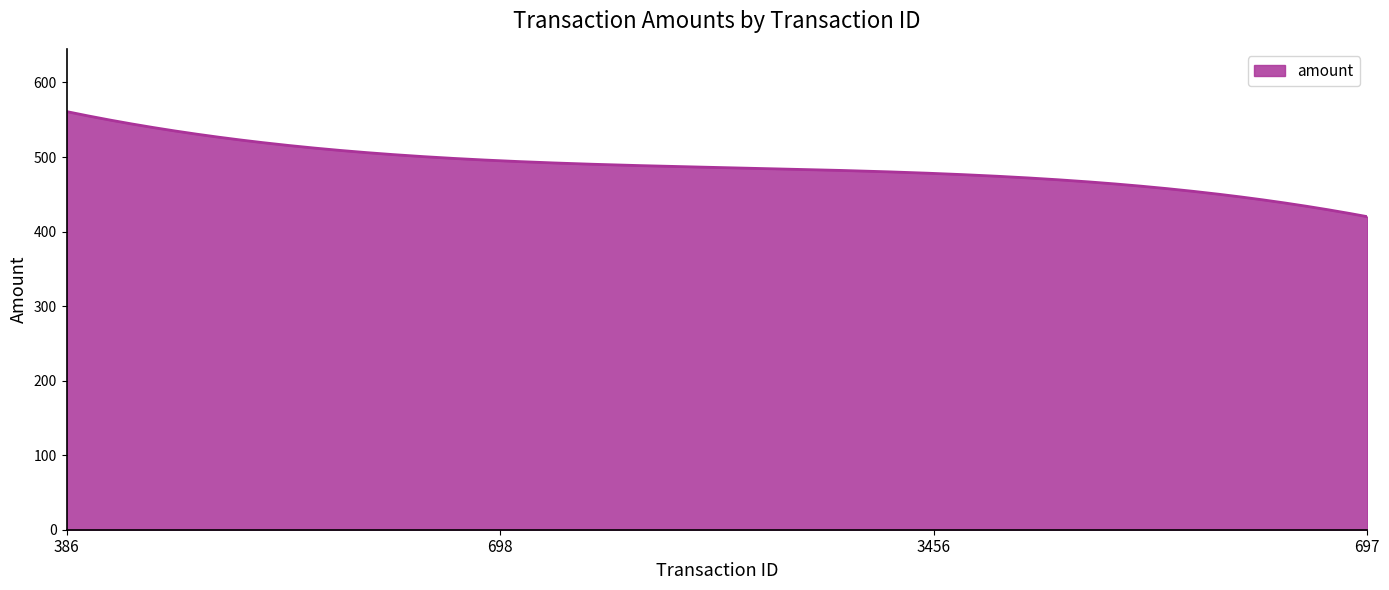

How many lines are shown in the chart?

1